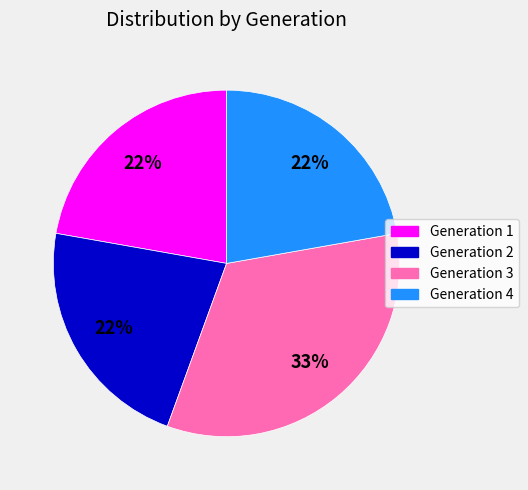

Is there a majority slice in this chart?

No